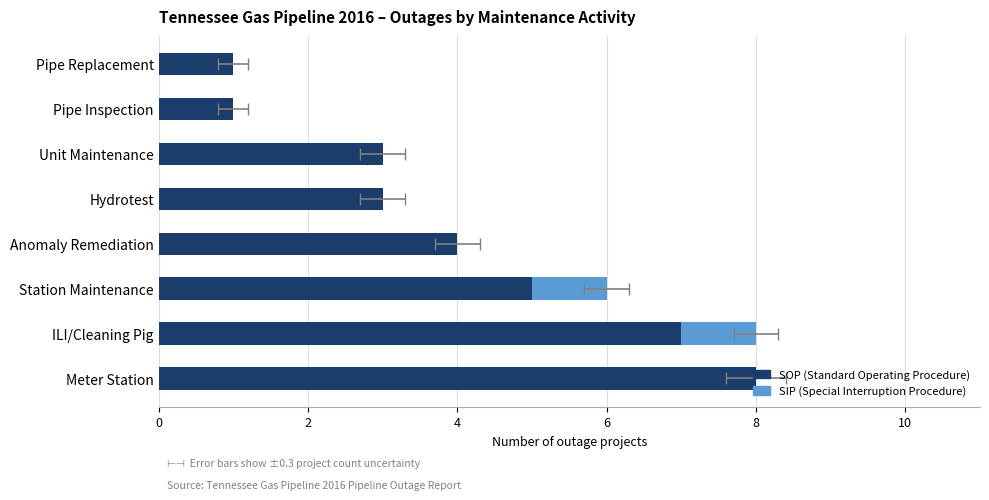

The value of SOP (Standard Operating Procedure) at Meter Station is 12. True or false?

False